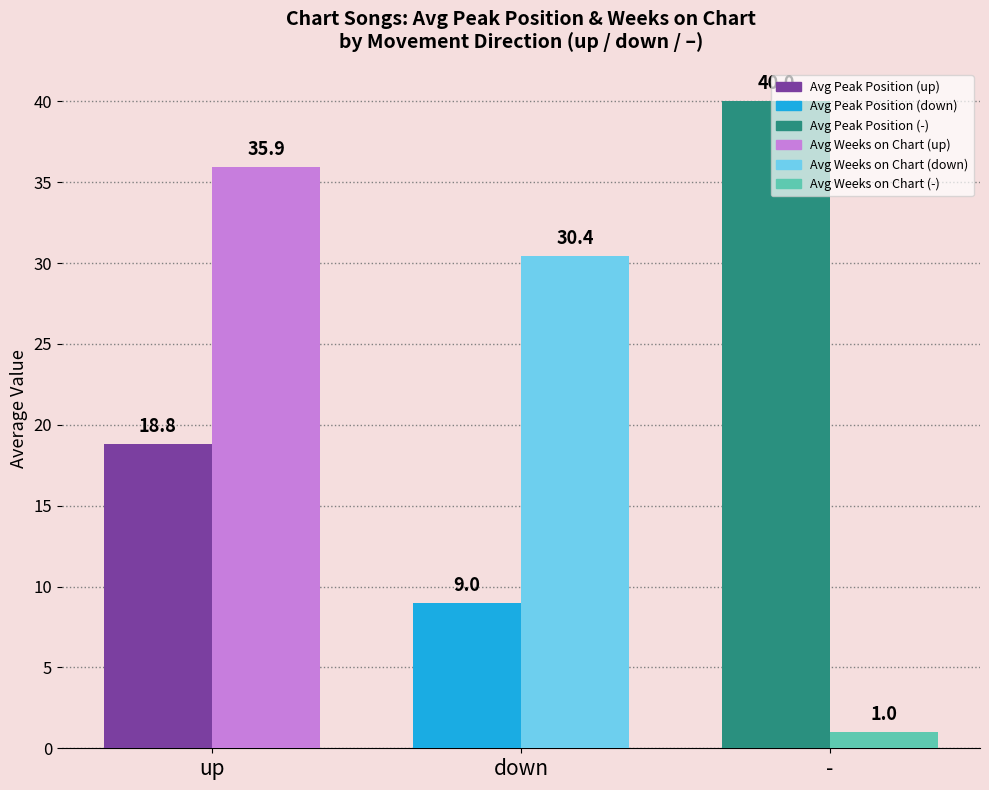

What is the minimum value shown in the chart?

1.0